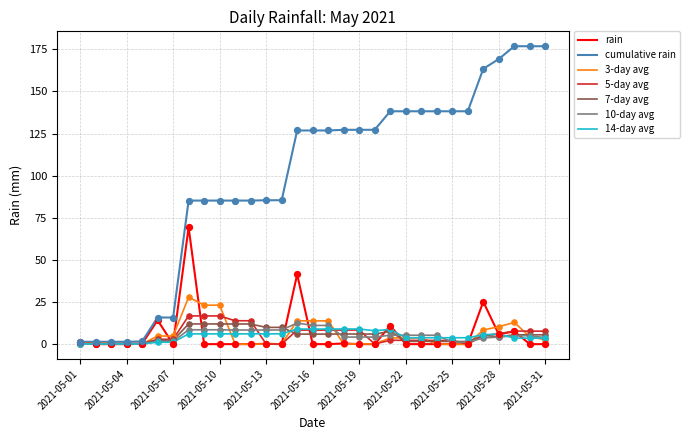

Which series has the largest range (max minus min)?

cumulative rain